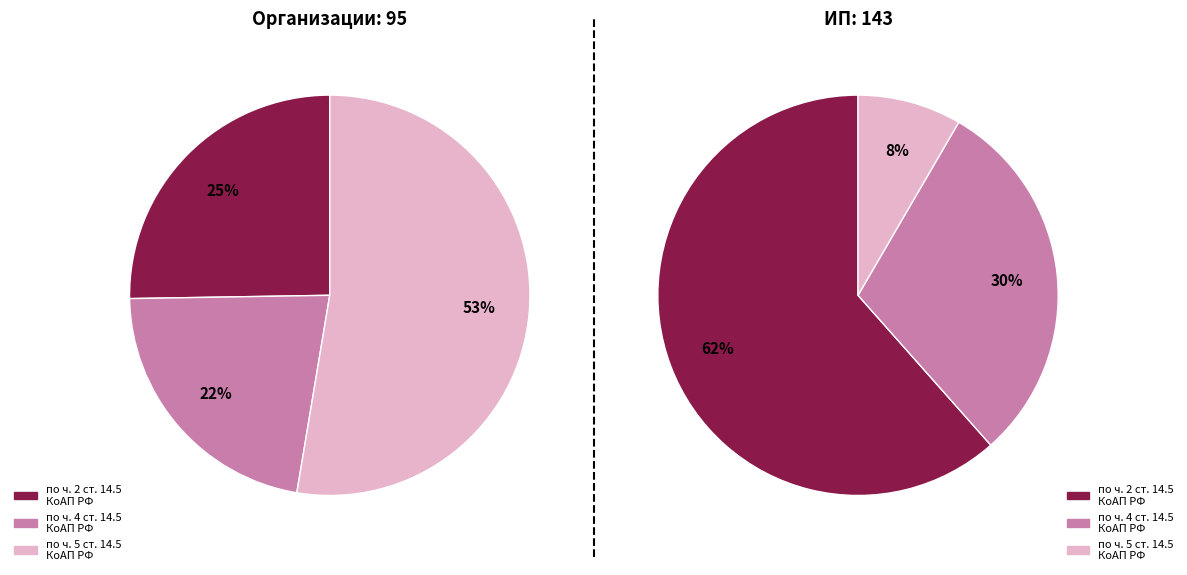

What is the largest slice in the pie chart?

по ч. 2 ст. 14.5 КоАП РФ